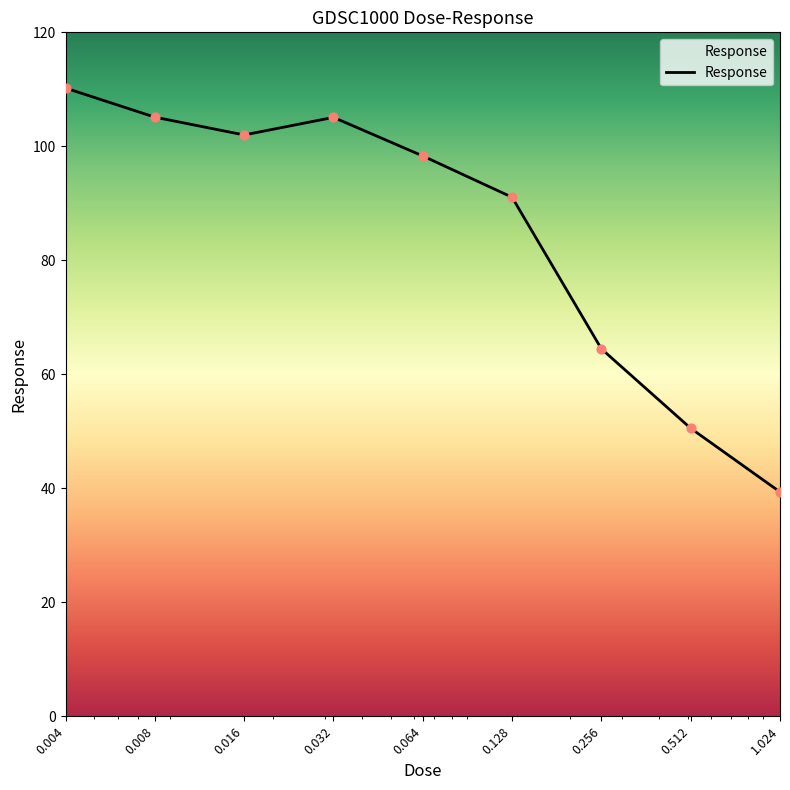

What is the smallest value displayed?

39.4